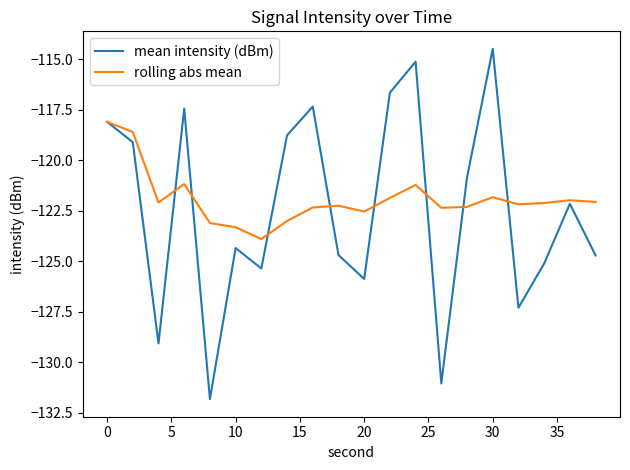

Rank the series by their maximum value, from lowest to highest.

rolling abs mean, mean intensity (dBm)